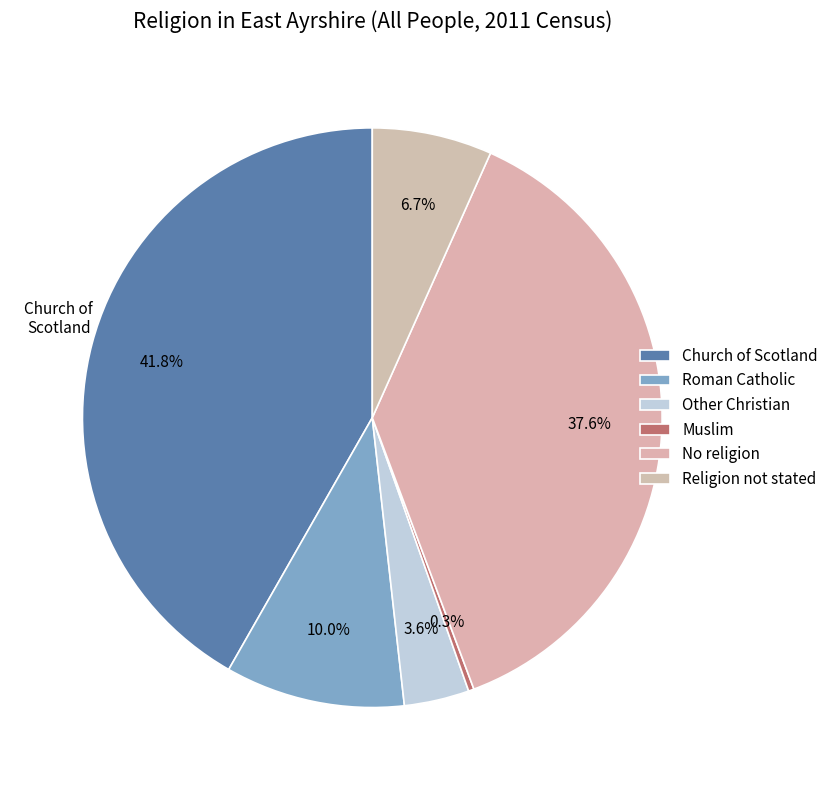

What percentage is the Religion not stated slice, to the nearest percent?

7%